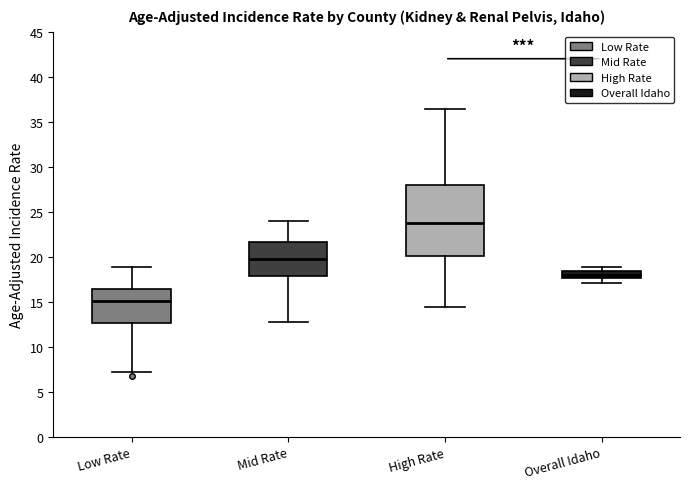

Reading left to right, read every box against the y-axis: the position of its median line, the range the box covers, and the ends of its whiskers. The values are not printed on the chart, so give them approximately, as read against the axis.

Low Rate: median 15.0, box 12.5 to 16.5, whiskers 7.0 to 19.0
Mid Rate: median 20.0, box 18.0 to 21.5, whiskers 12.5 to 24.0
High Rate: median 24.0, box 20.0 to 28.0, whiskers 14.5 to 36.5
Overall Idaho: median 18.0, box 17.5 to 18.5, whiskers 17.0 to 19.0